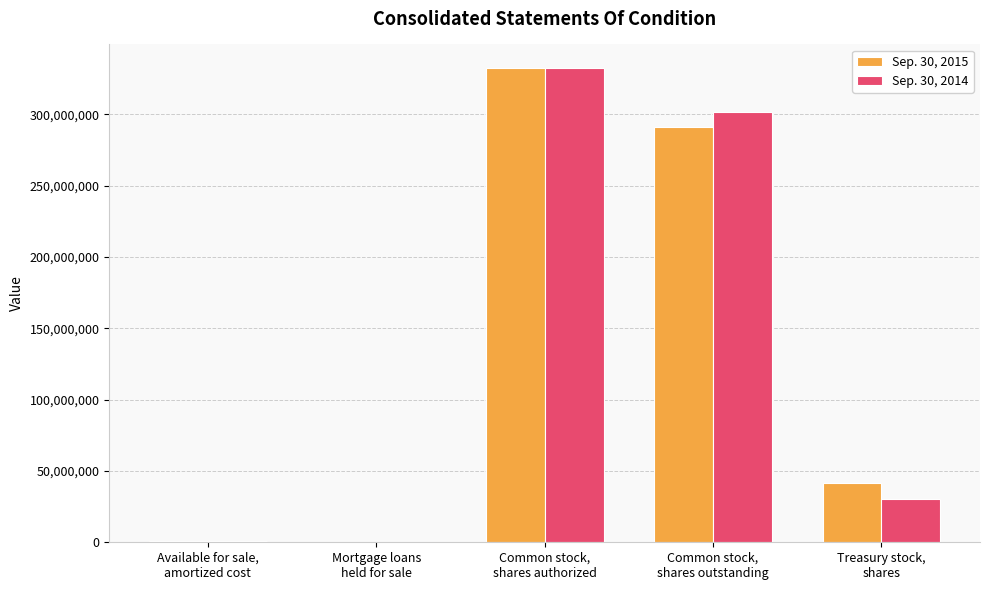

What are all the series names shown in the legend?

Sep. 30, 2015, Sep. 30, 2014